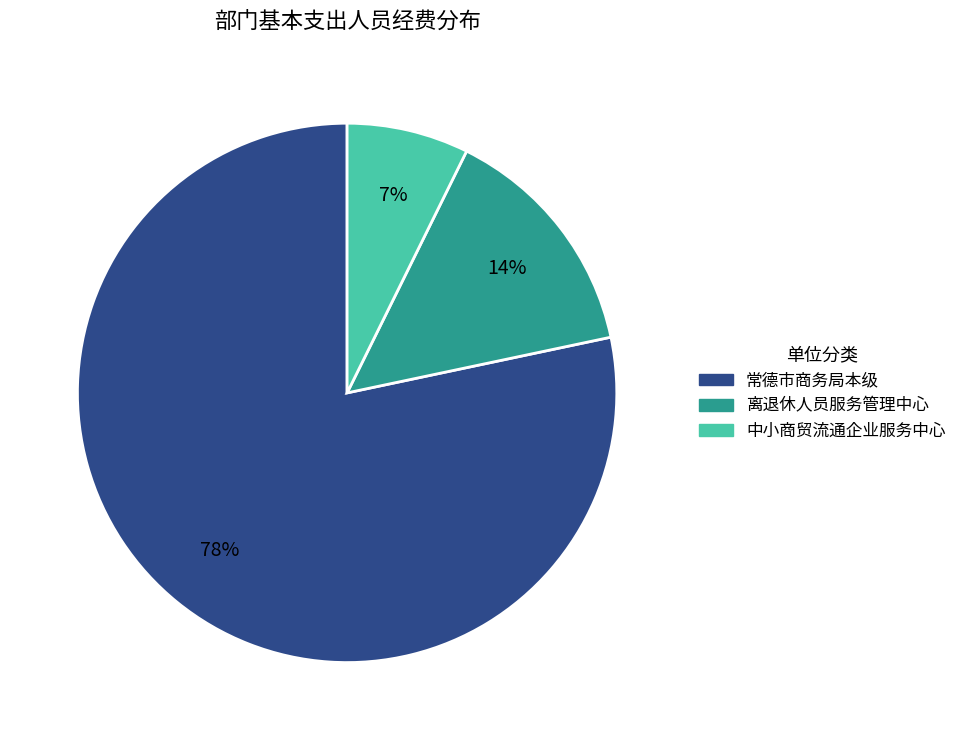

True or false: 常德市商务局本级 accounts for 78% of the total.

True